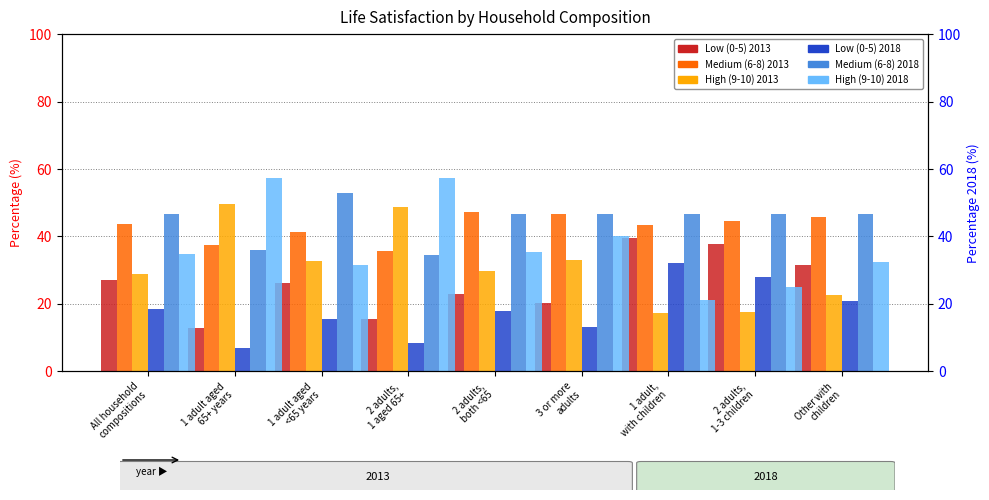

Rank the categories by Low (0-5) 2018 value from highest to lowest.

1 adult,
with children, 2 adults,
1-3 children, Other with
children, All household
compositions, 2 adults,
both <65, 1 adult aged
<65 years, 3 or more
adults, 2 adults,
1 aged 65+, 1 adult aged
65+ years